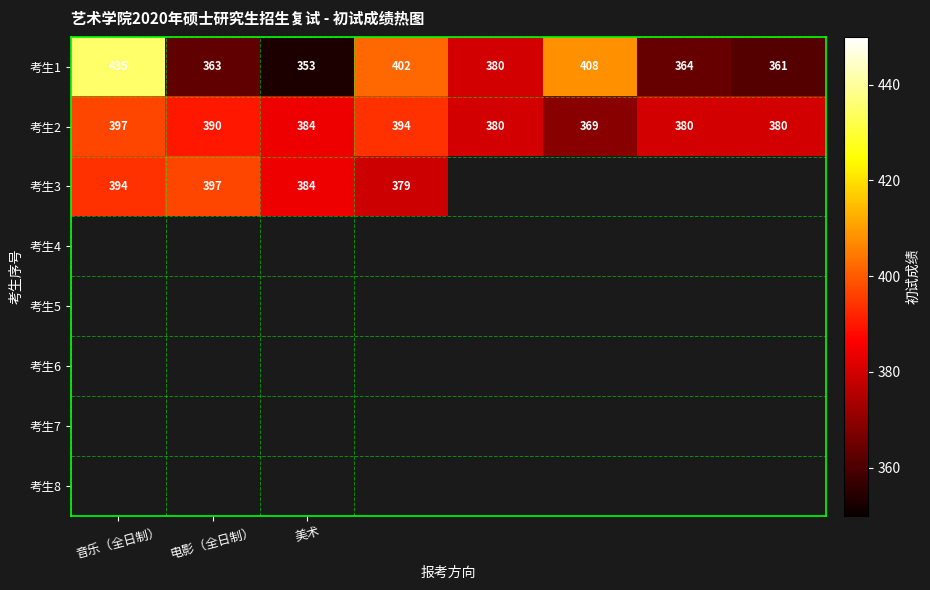

Read the 考生2 value at 电影（全日制）.

390